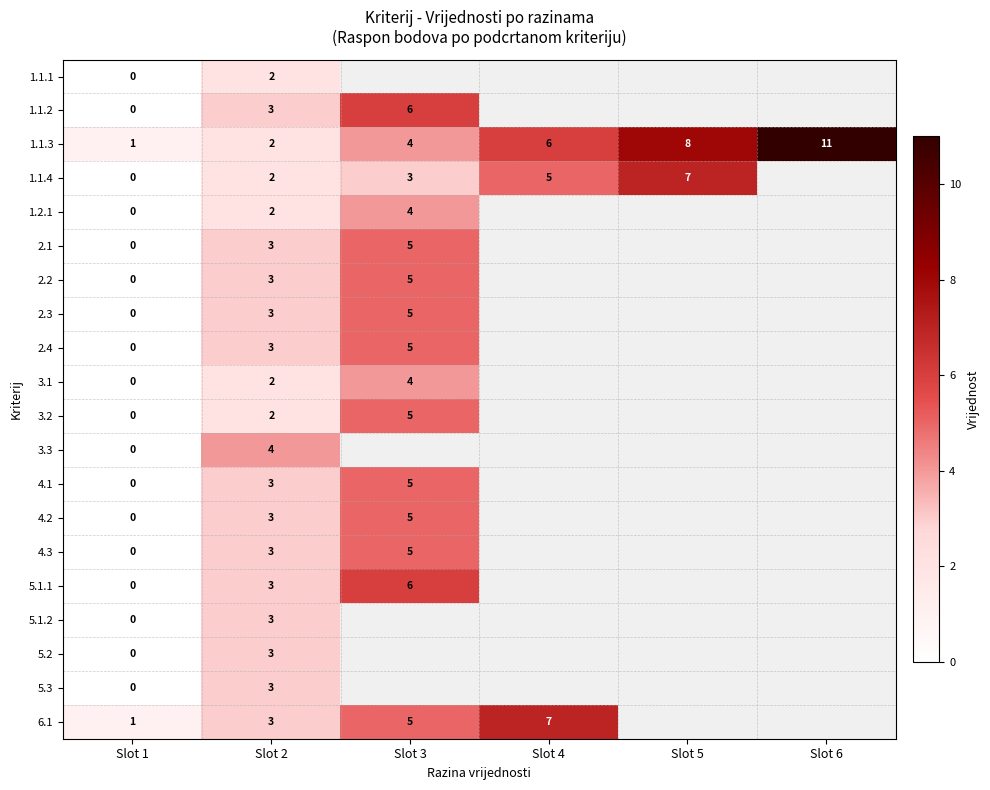

Between Slot 1 and Slot 2, which series saw the biggest shift?

3.3